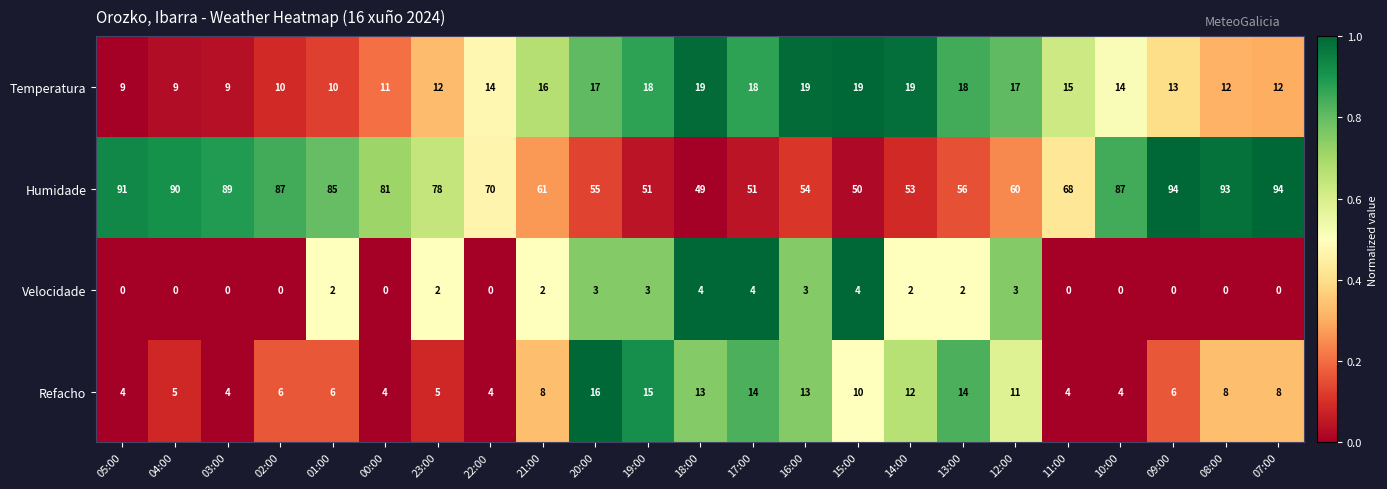

What is the difference between the second highest and minimum values in the Humidade series?

45